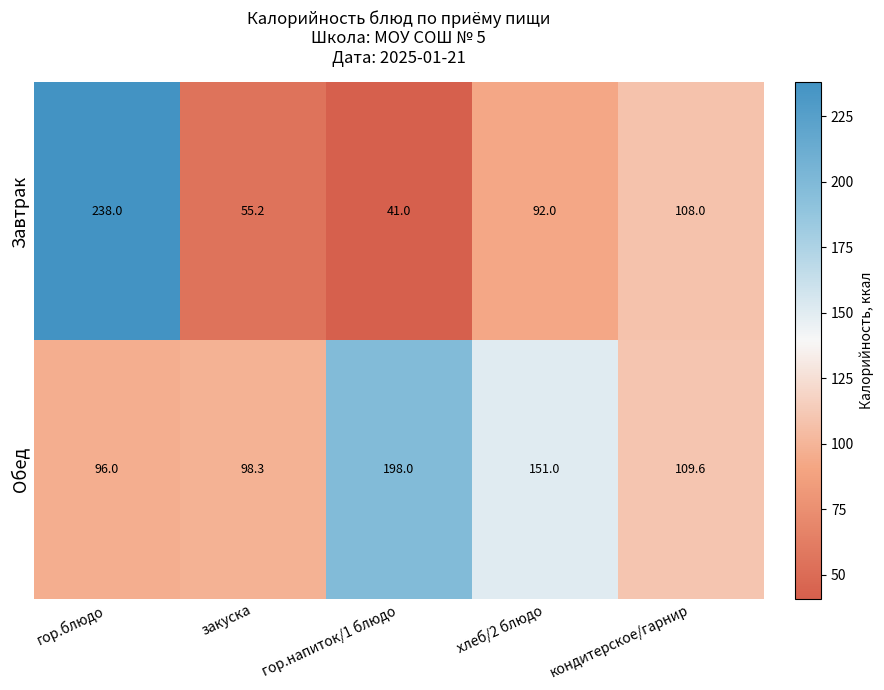

At which category is the sum across all series the highest?

гор.блюдо